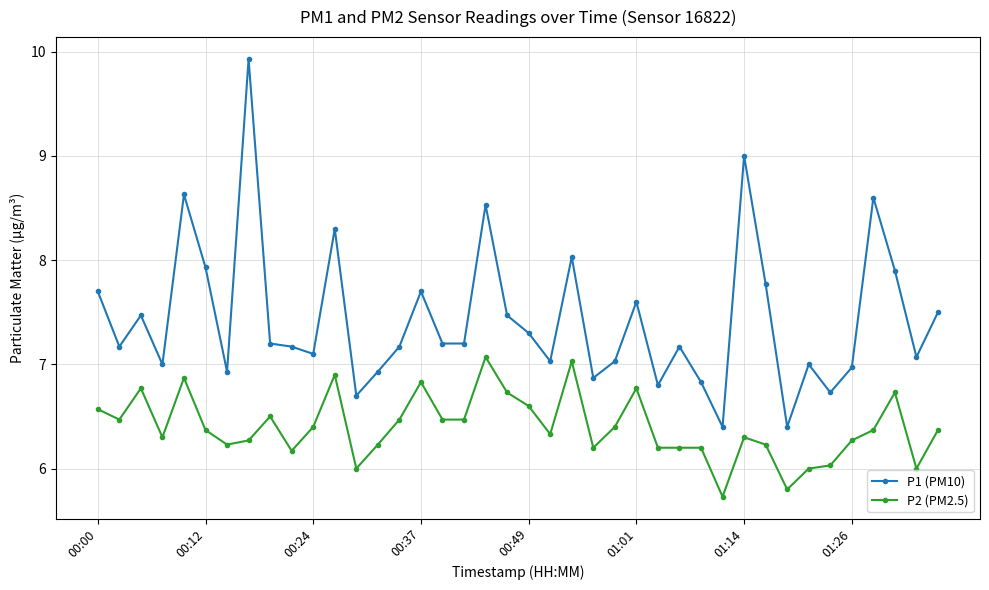

What is the average value of the P1 (PM10) series?

7.4